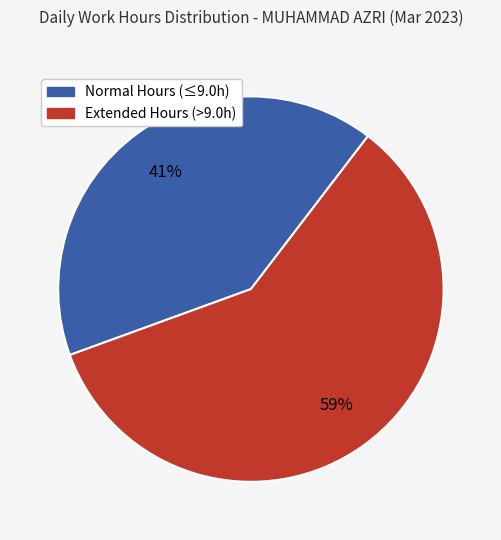

To the nearest percent, what is the average slice percentage?

50%